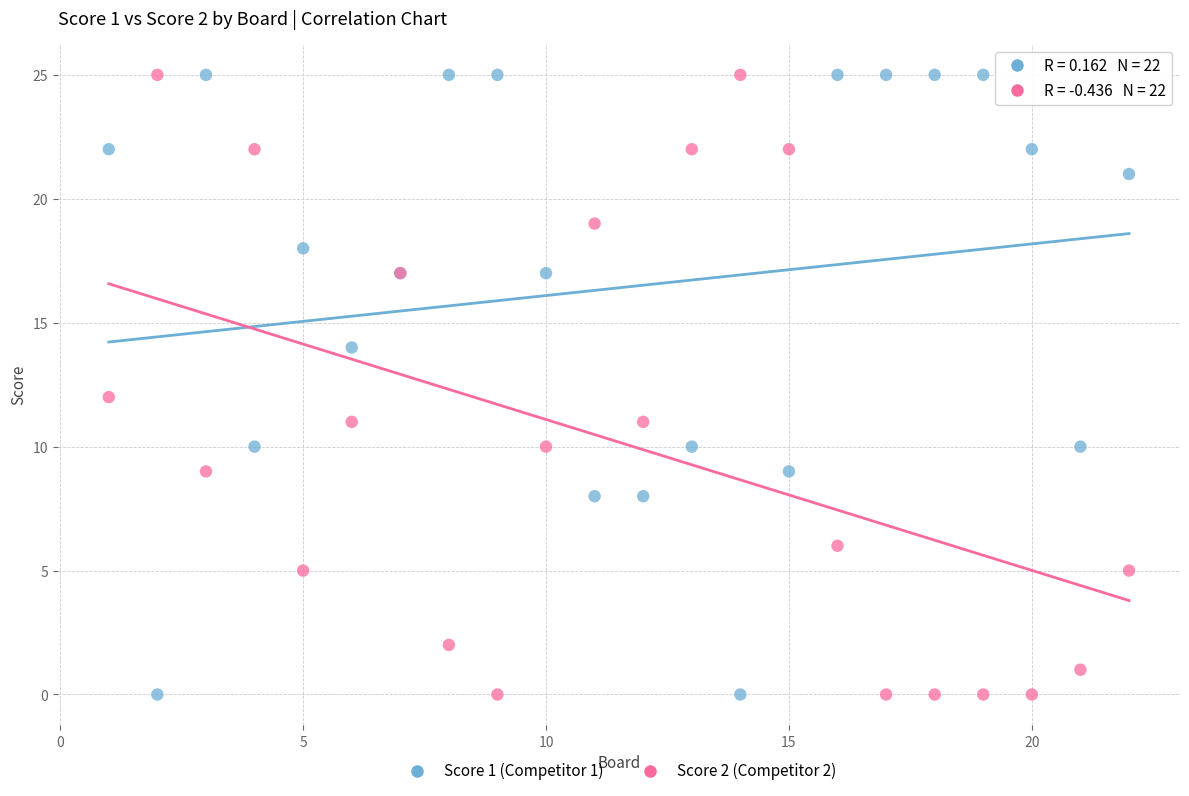

What is the X range (max minus min) for the scatter plot?

21